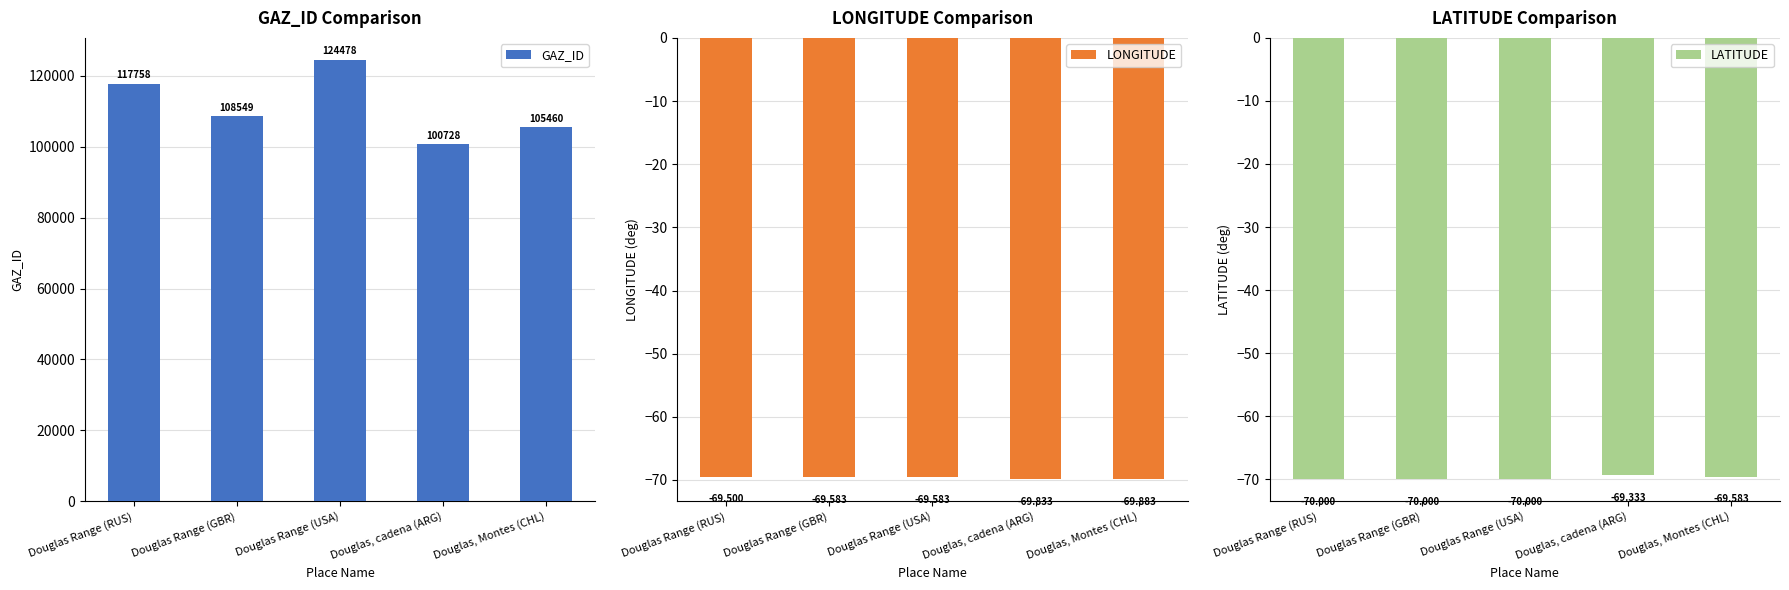

Reading right to left, extract all data points from this chart.

GAZ_ID: Douglas, Montes (CHL)=105460.0	Douglas, cadena (ARG)=100728.0	Douglas Range (USA)=124478.0	Douglas Range (GBR)=108549.0	Douglas Range (RUS)=117758.0
LONGITUDE: Douglas, Montes (CHL)=-69.9	Douglas, cadena (ARG)=-69.8	Douglas Range (USA)=-69.6	Douglas Range (GBR)=-69.6	Douglas Range (RUS)=-69.5
LATITUDE: Douglas, Montes (CHL)=-69.6	Douglas, cadena (ARG)=-69.3	Douglas Range (USA)=-70.0	Douglas Range (GBR)=-70.0	Douglas Range (RUS)=-70.0